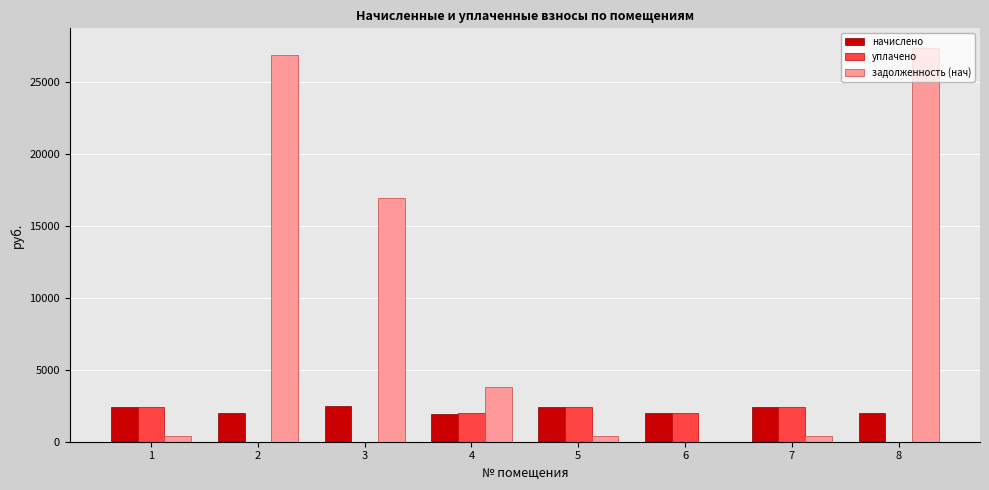

What is the total value across all series at 3?

19347.2